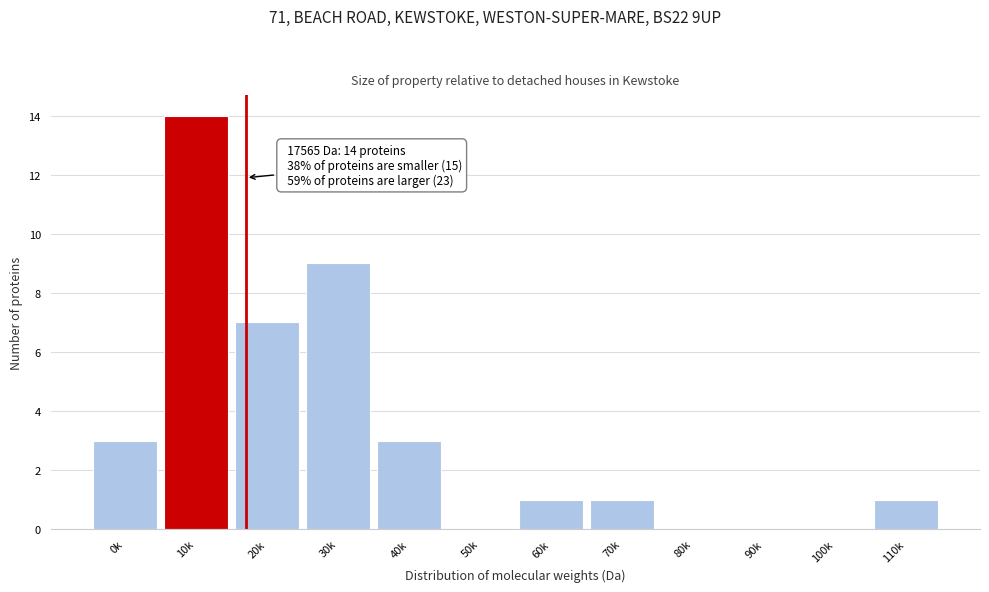

Reading left to right, transcribe all the data shown in this chart.

0k=3	10k=14	20k=7	30k=9	40k=3	50k=0	60k=1	70k=1	80k=0	90k=0	100k=0	110k=1